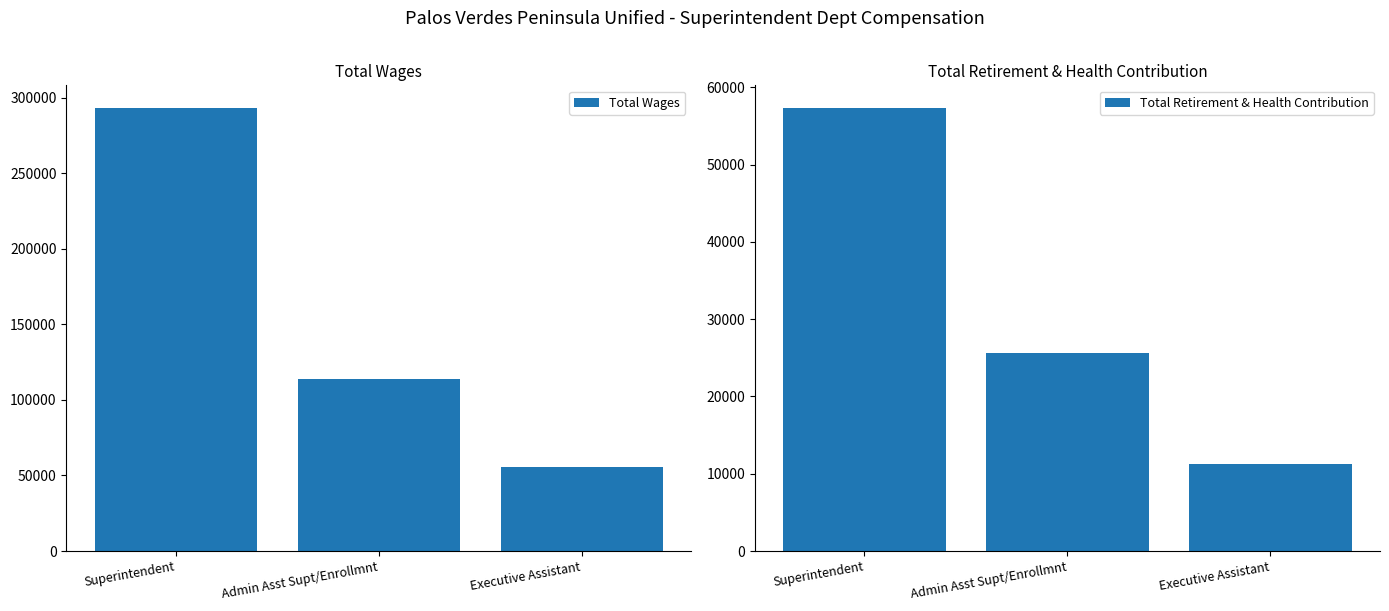

What is the label of the 2nd bar from the left?

Admin Asst Supt/Enrollmnt